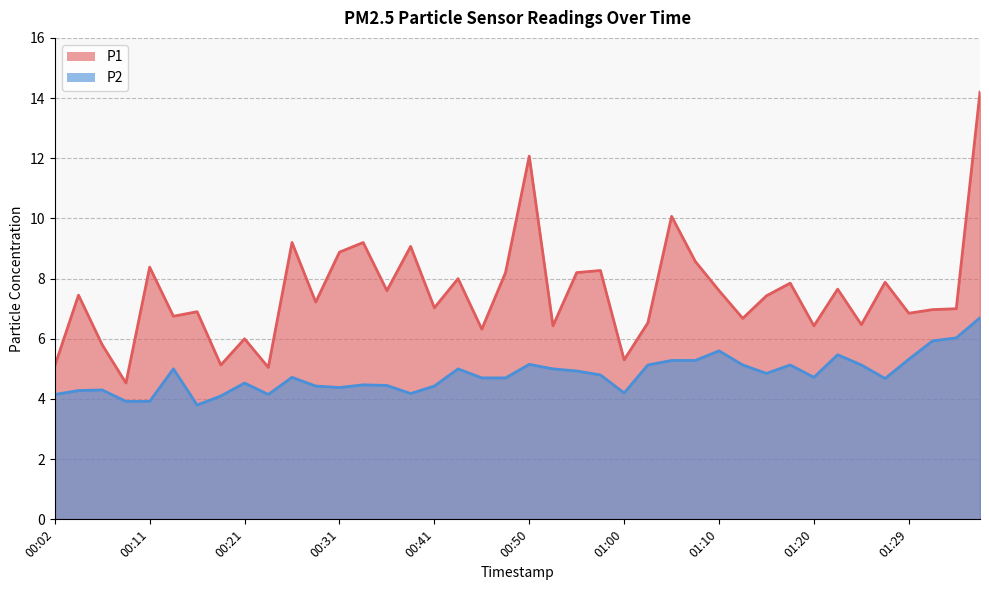

At which category does P2 reach its first local peak?

00:07